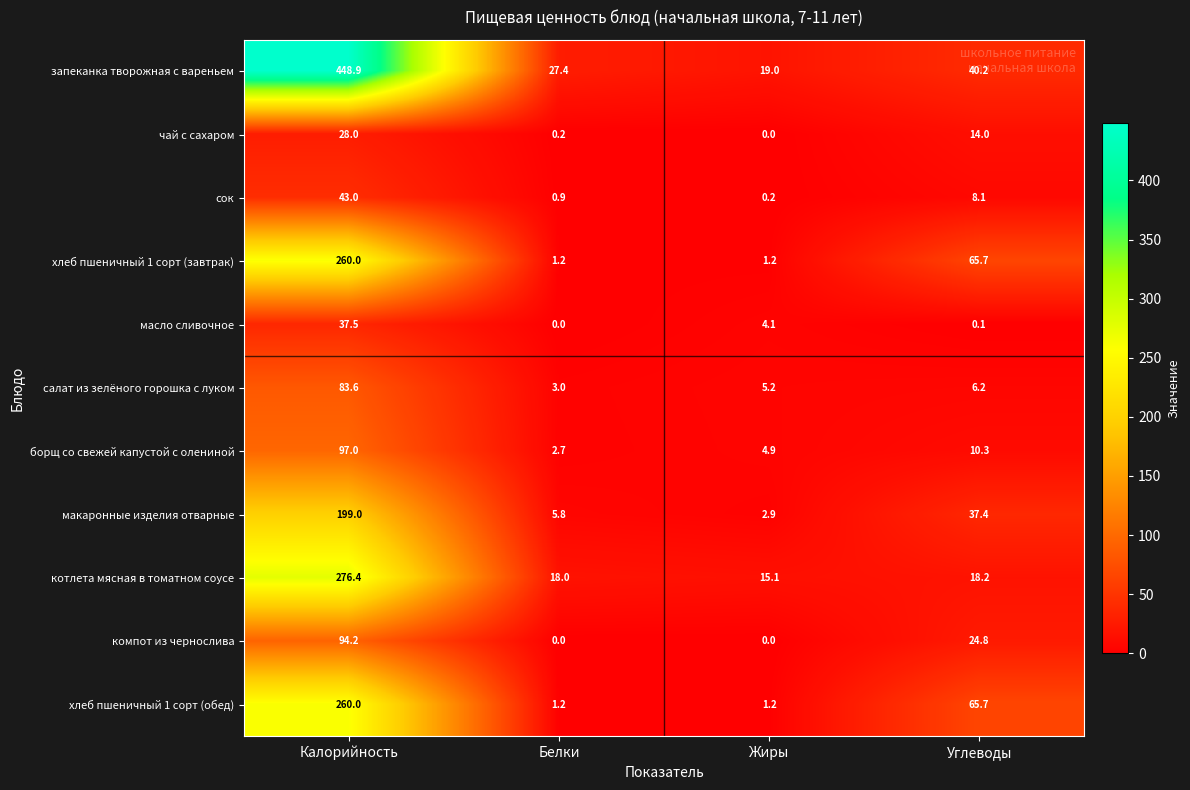

What is the difference between the салат из зелёного горошка с луком values at Калорийность and Углеводы?

77.4